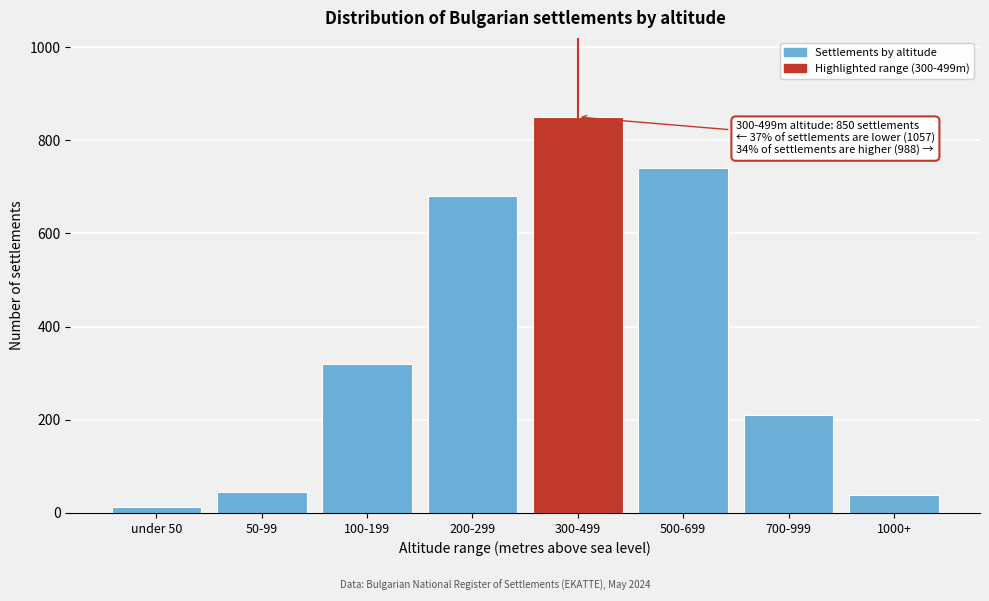

Reading left to right, list all the values displayed in this chart.

under 50=12	50-99=45	100-199=320	200-299=680	300-499=850	500-699=740	700-999=210	1000+=38